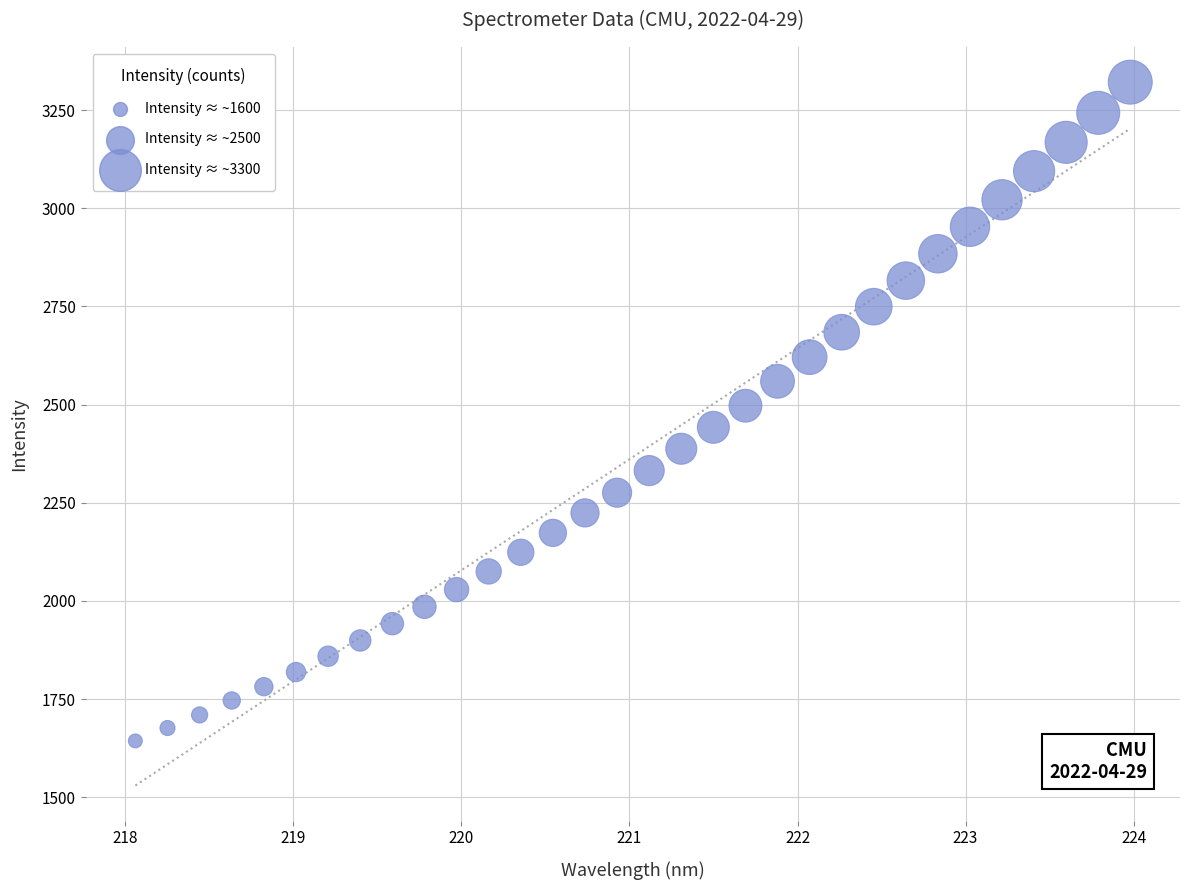

What is the range of X values (max minus min)?

5.9